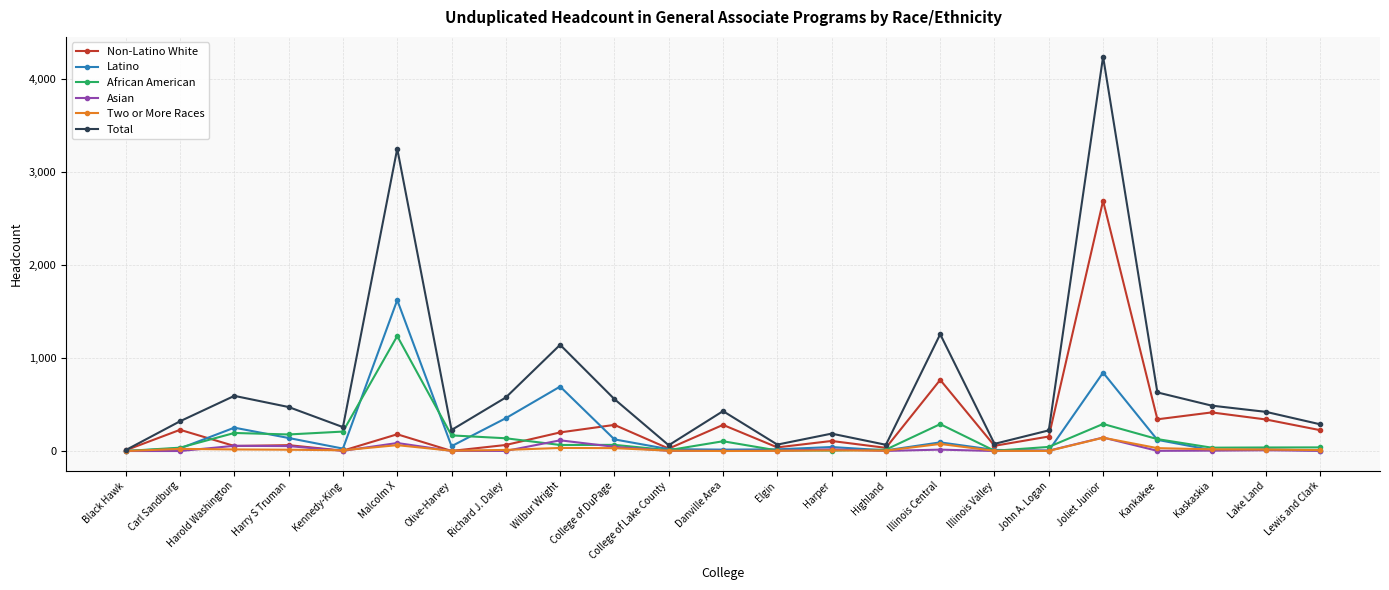

The value of Latino at Wilbur Wright is 1199. True or false?

False